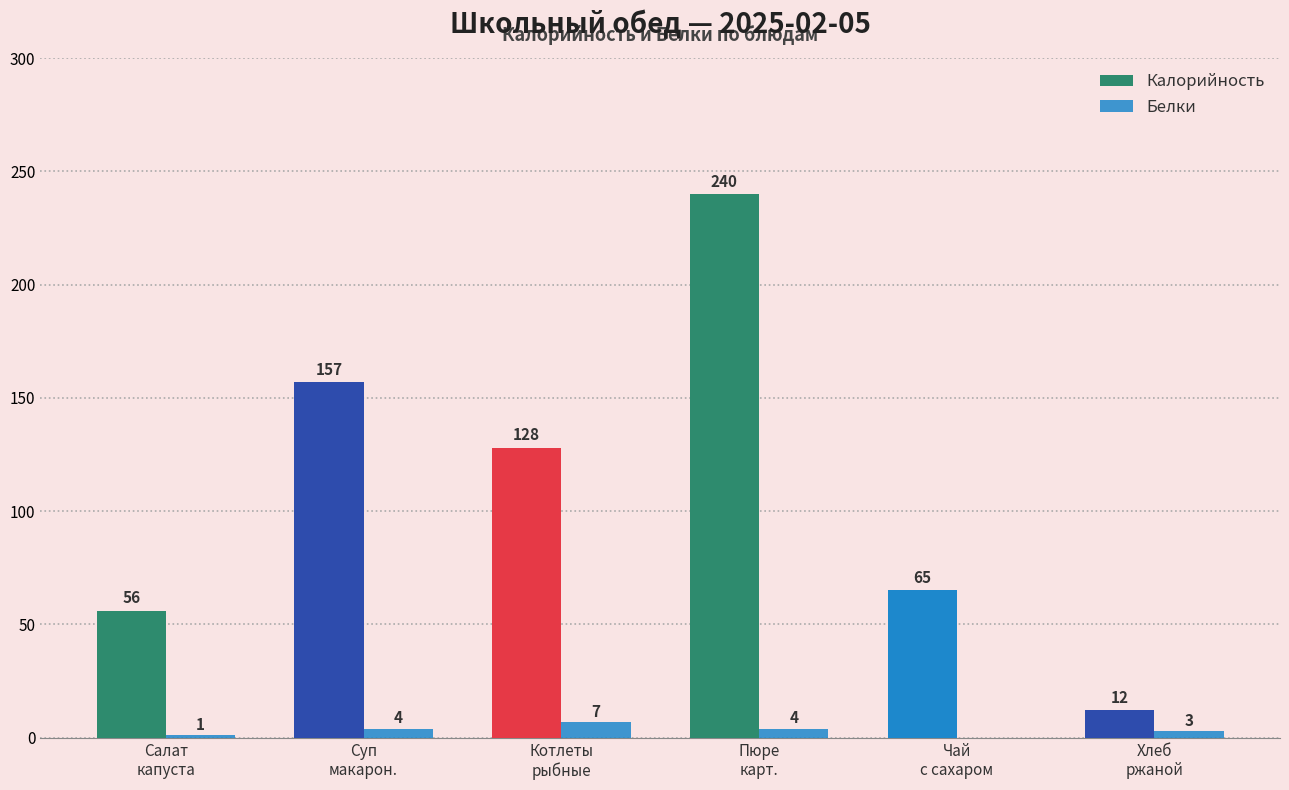

What is the spread (max minus min) of values at Пюре
карт.?

236